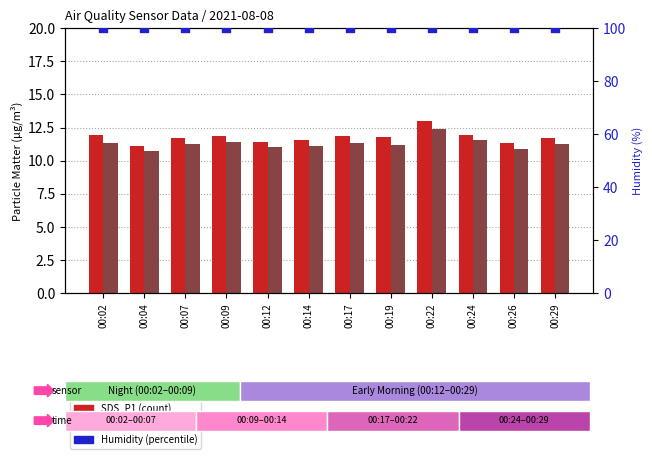

At which category is the sum across all series the highest?

00:22